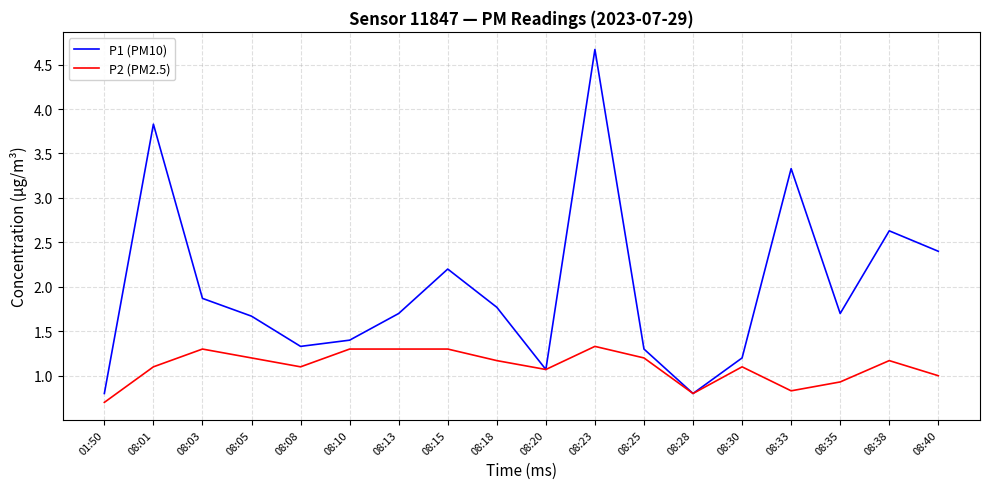

Where is the first local maximum for P2 (PM2.5)?

08:03